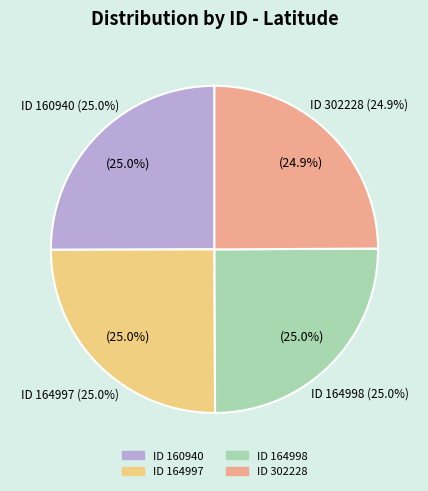

Is there a majority slice in this chart?

No